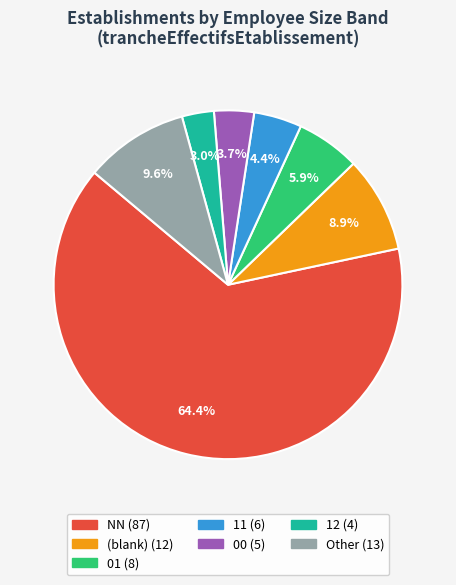

Is there any slice that represents more than half of the pie?

Yes